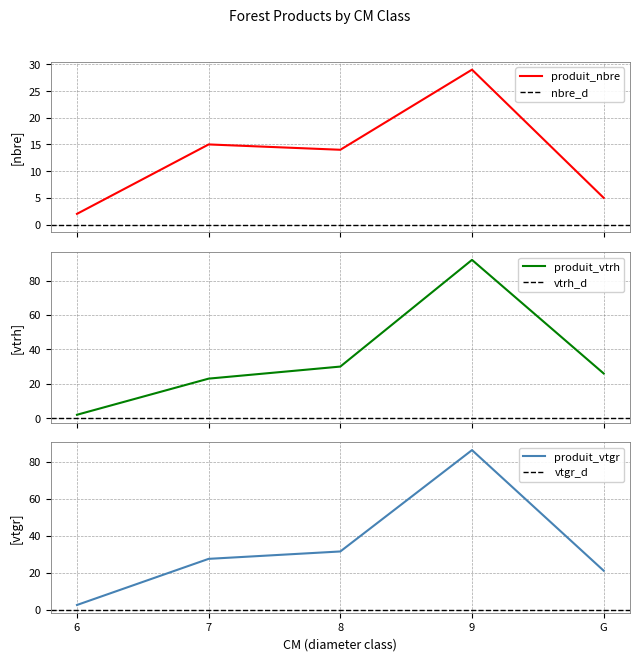

What is the lowest value of the produit_vtrh series?

2